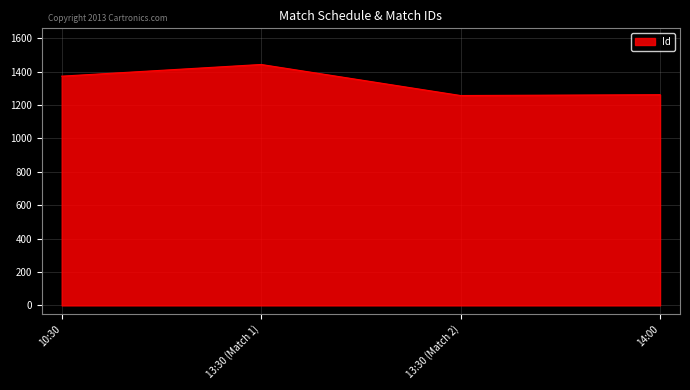

Is it true that the value at 10:30 is 2346?

False